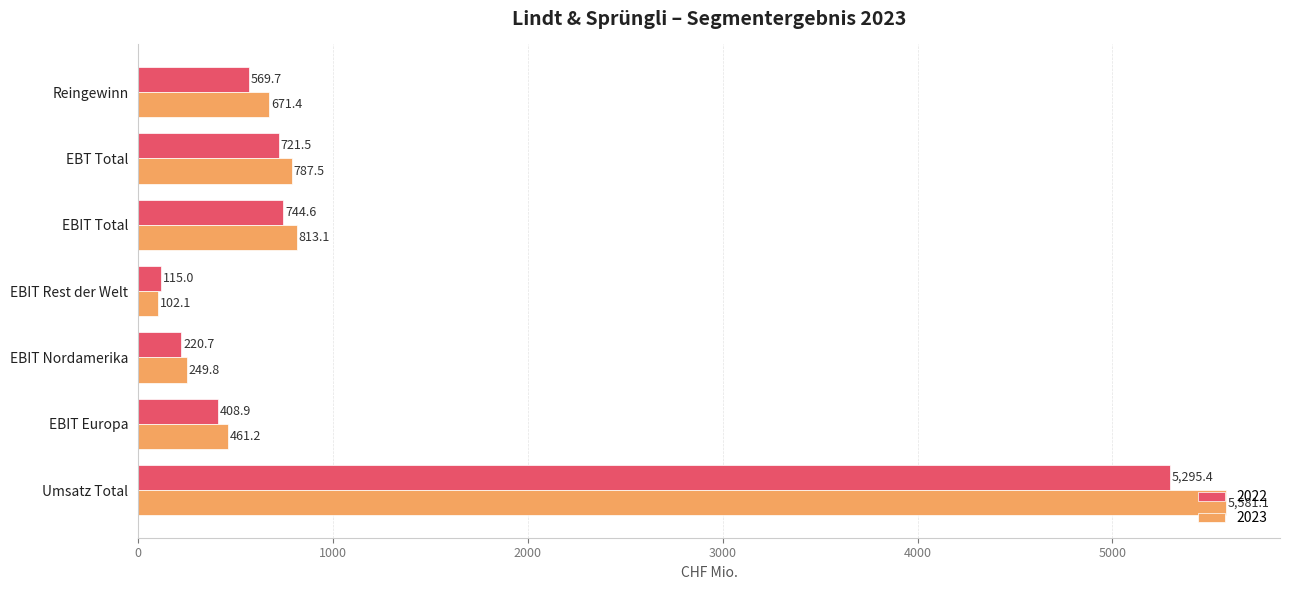

Count the number of data series in this chart.

2